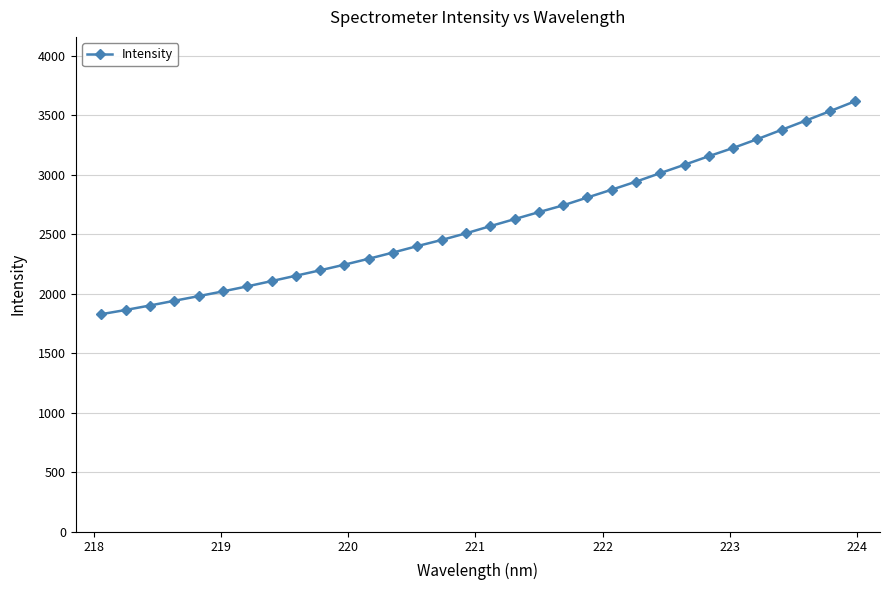

What is the average value?

2603.7